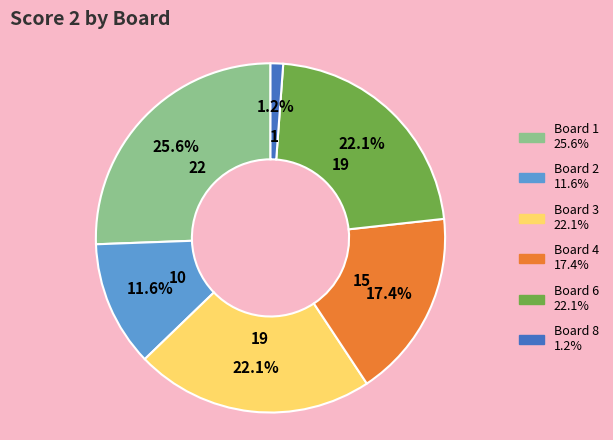

Is there a majority slice in this chart?

No